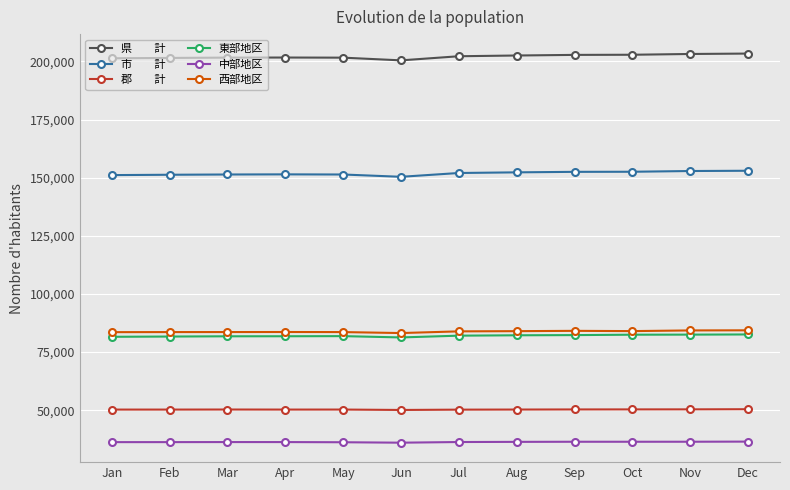

What is the total value across all series at Jan?

604149